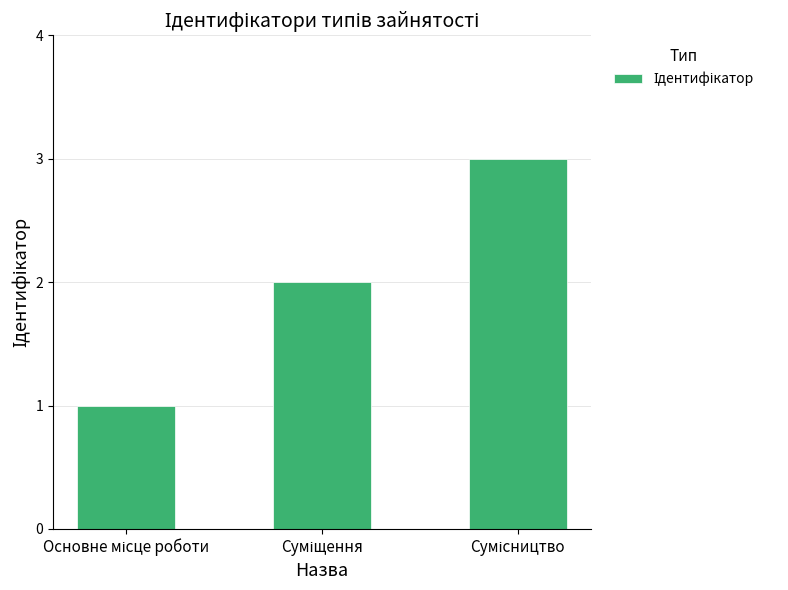

How many bars are there in total?

3